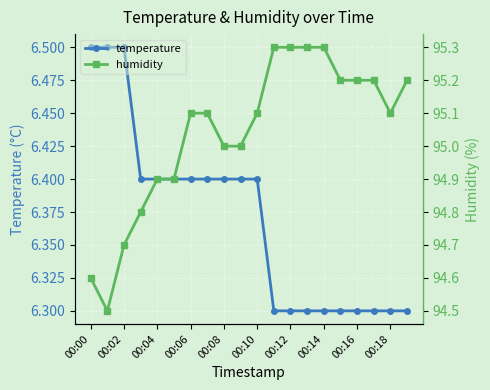

What is the maximum value for temperature?

6.5